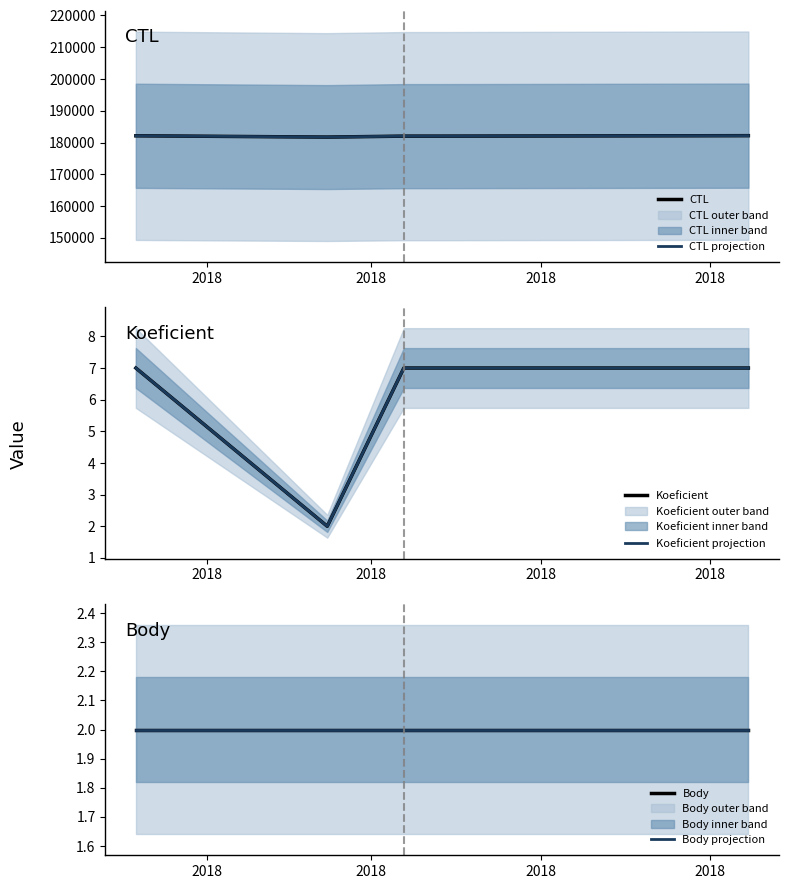

What is the value of the CTL projection point at the 1st from the left?

182115